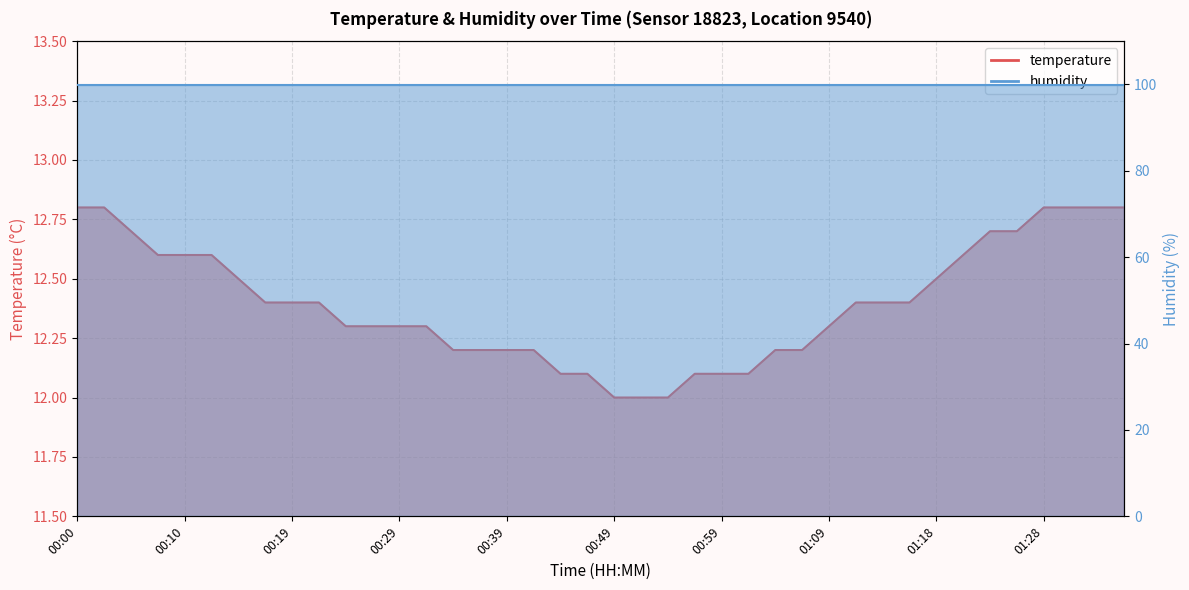

Which category has the lowest value across all series?

00:49